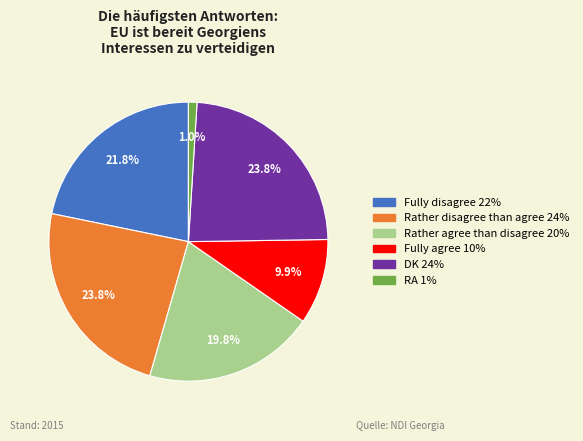

What percentage is NOT represented by Rather disagree than agree?

76.2%